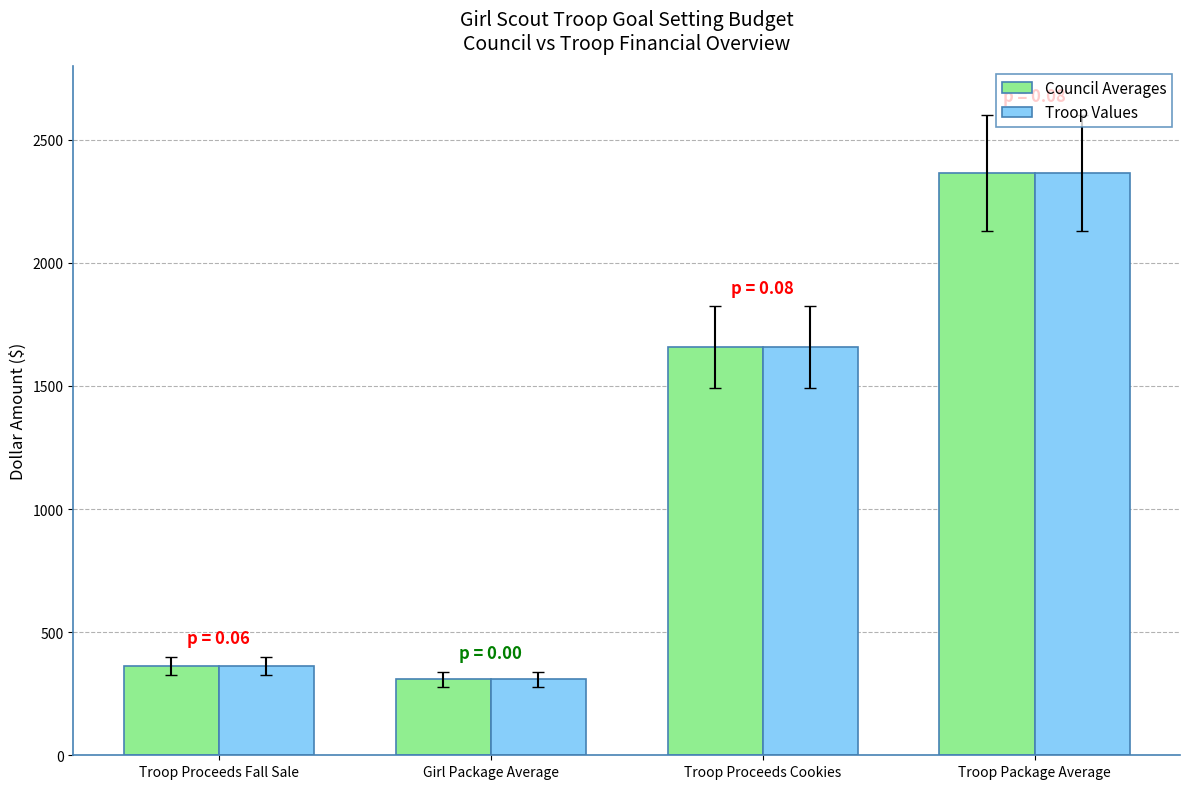

What is the average value of the Troop Values series?

1173.5